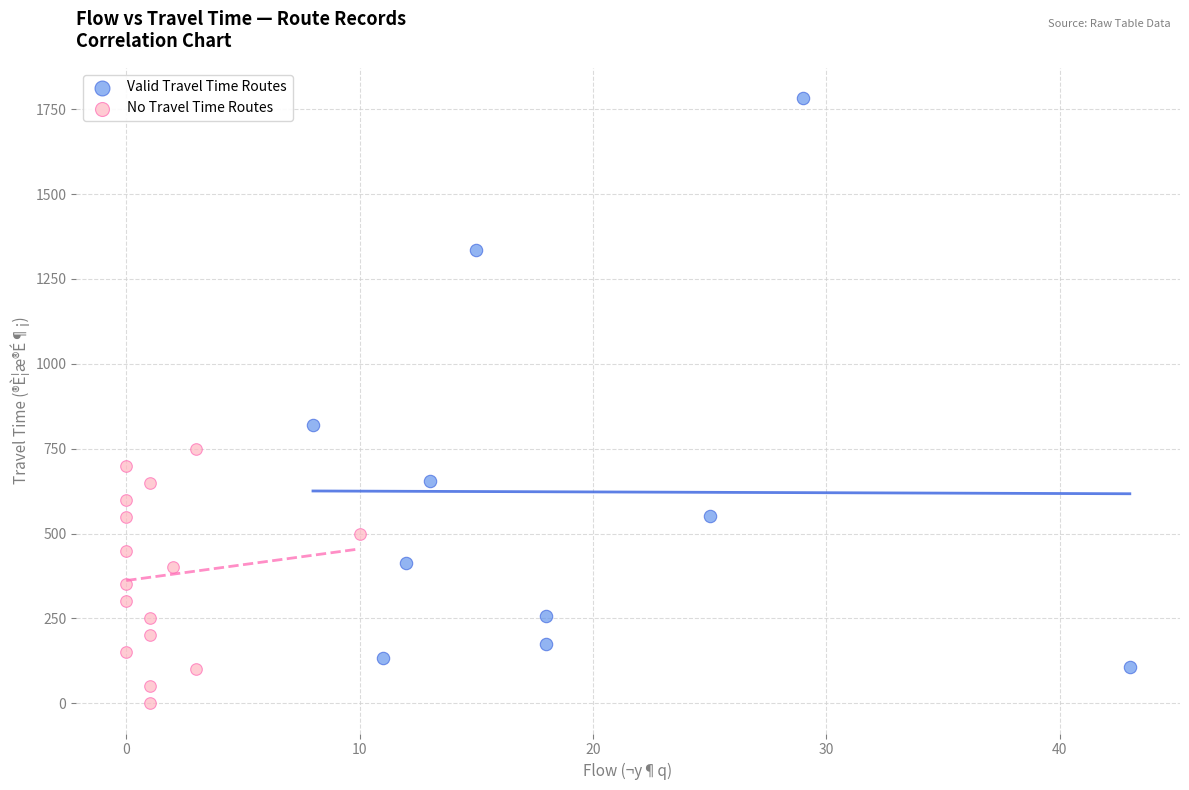

Which series has the widest spread of Y values?

Valid Travel Time Routes